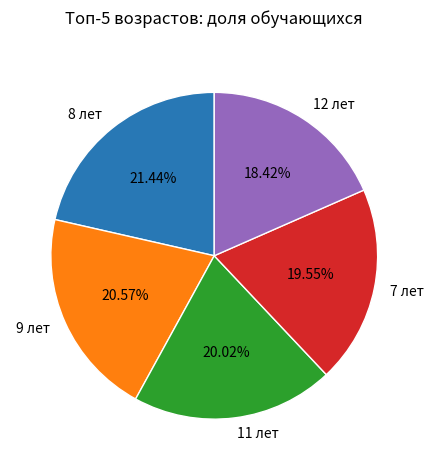

Is 7 лет the majority of the pie?

No